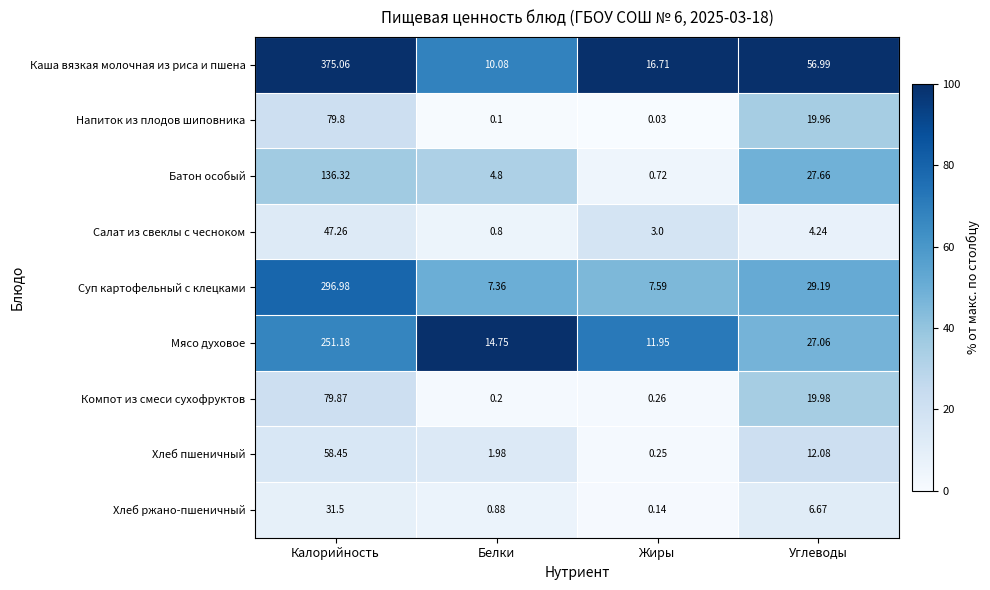

At which label is Компот из смеси сухофруктов closest to 40?

Углеводы